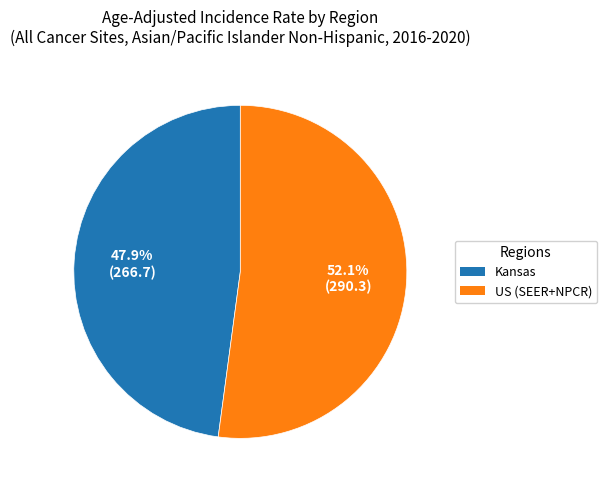

To the nearest percent, what is the average slice percentage?

50%